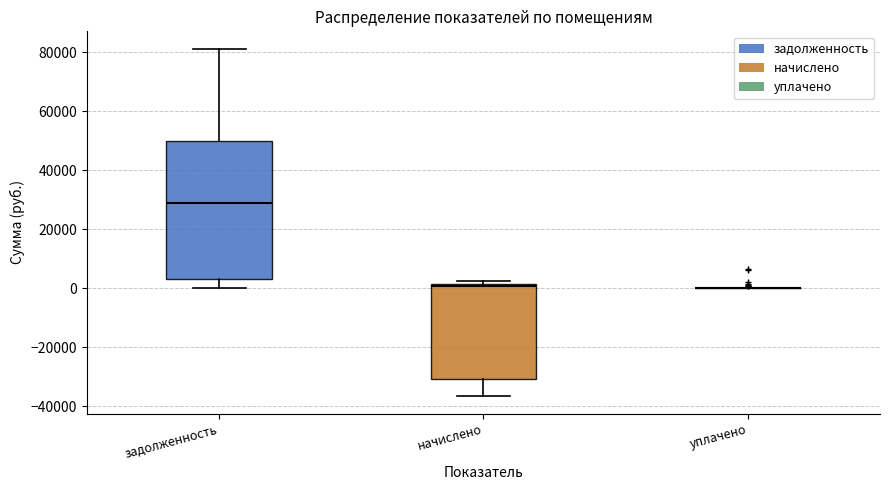

Reading left to right, read every box against the y-axis: the position of its median line, the range the box covers, and the ends of its whiskers. The values are not printed on the chart, so give them approximately, as read against the axis.

задолженность: median 28000, box 4000 to 50000, whiskers 0 to 82000
начислено: median 0, box -30000 to 2000, whiskers -36000 to 2000 (just above the box's upper edge)
уплачено: box collapsed to a line at 0, whiskers 0 to 0